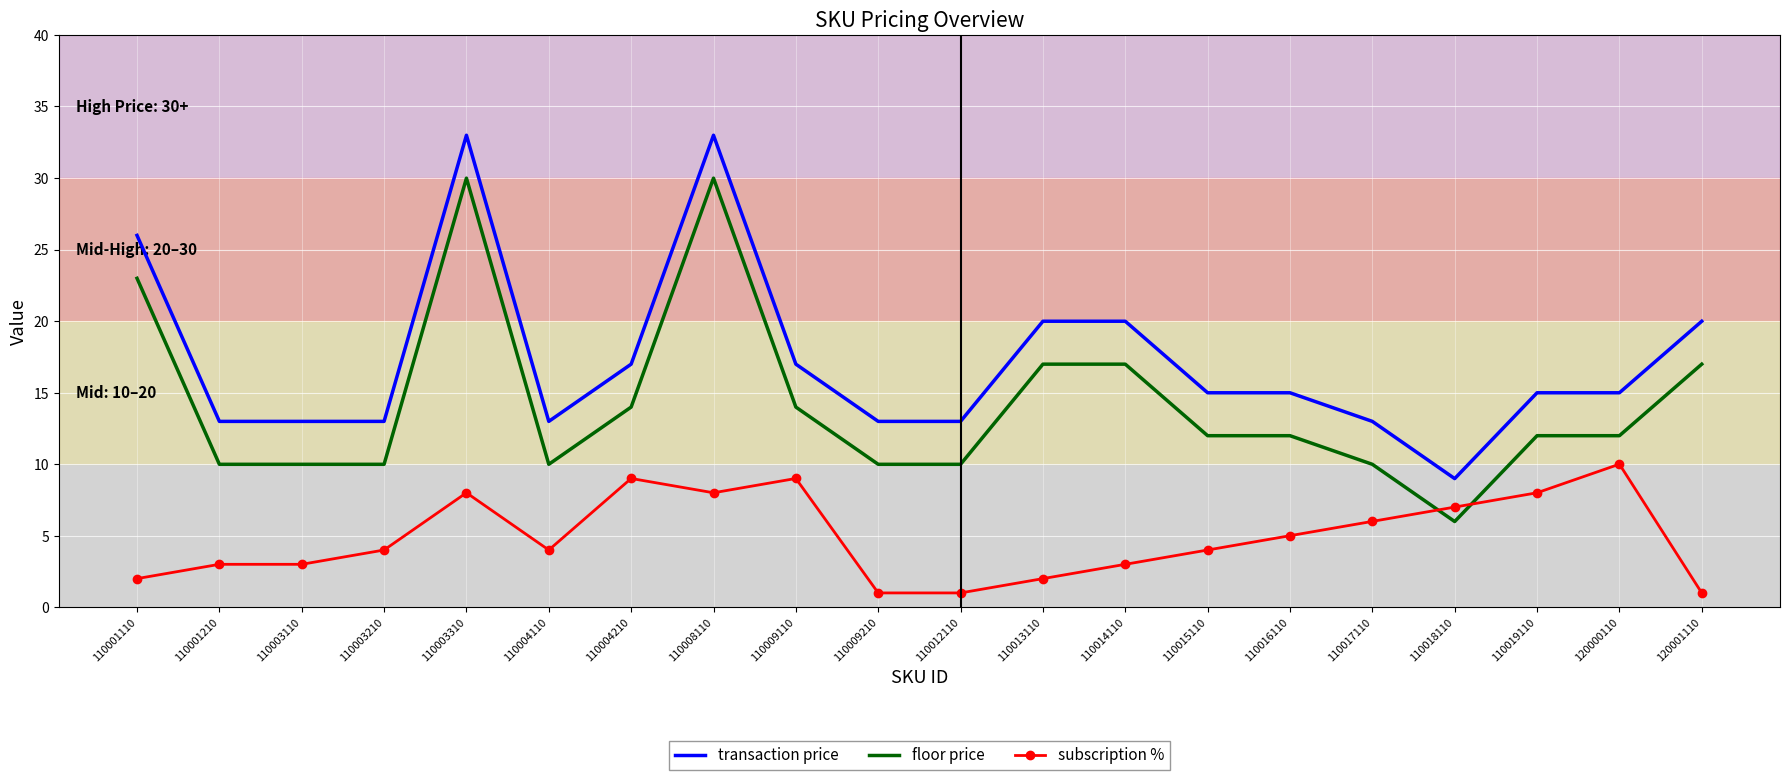

What are all the series names shown in the legend?

transaction price, floor price, subscription %